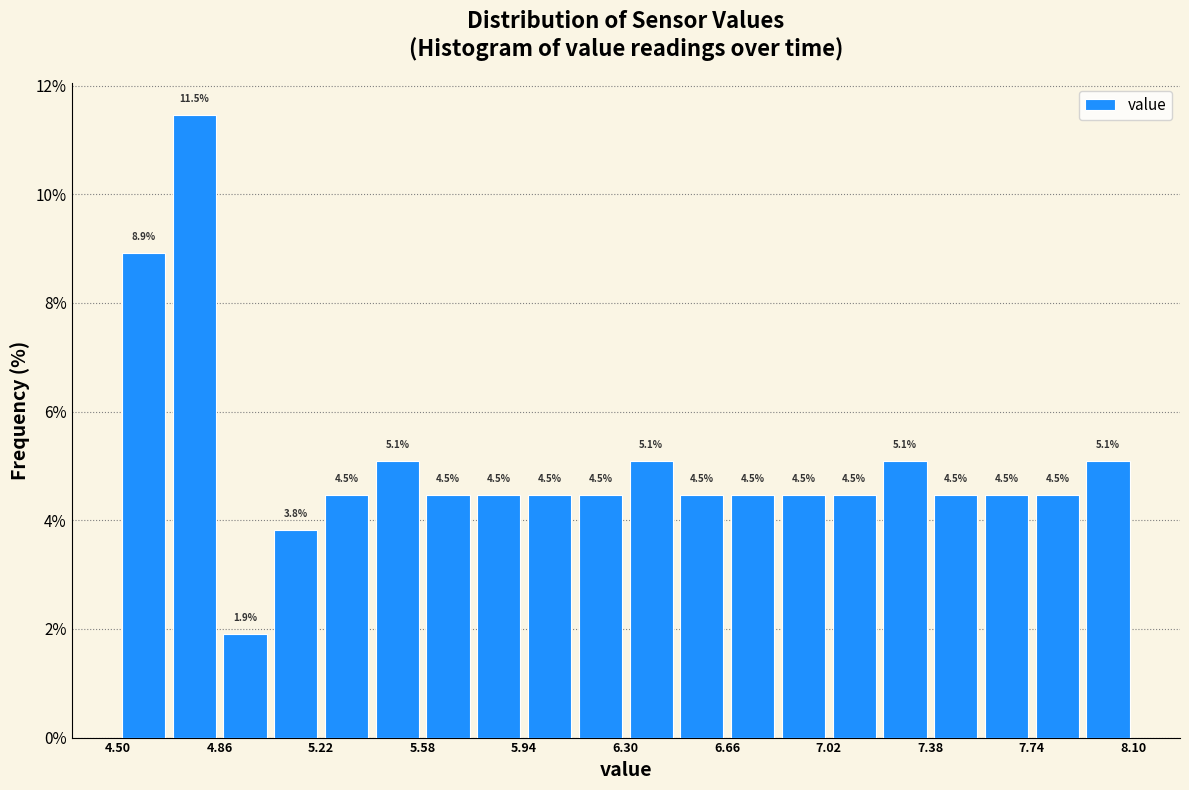

Around what value on the x-axis is the tallest bar? Give the approximate position of its centre, as read against the axis.

4.75